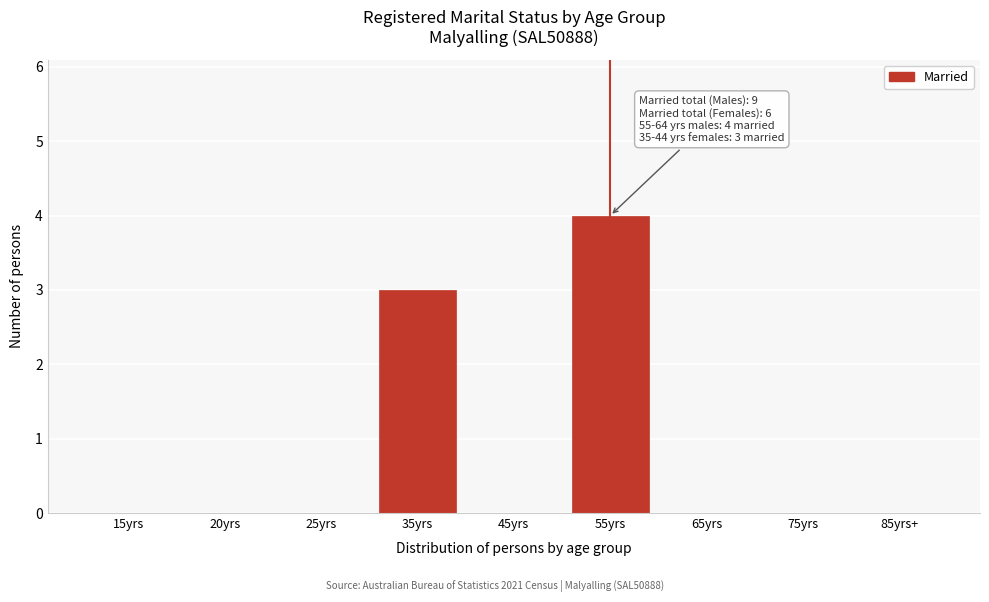

Reading right to left, extract all data points from this chart.

85yrs+=0	75yrs=0	65yrs=0	55yrs=4	45yrs=0	35yrs=3	25yrs=0	20yrs=0	15yrs=0